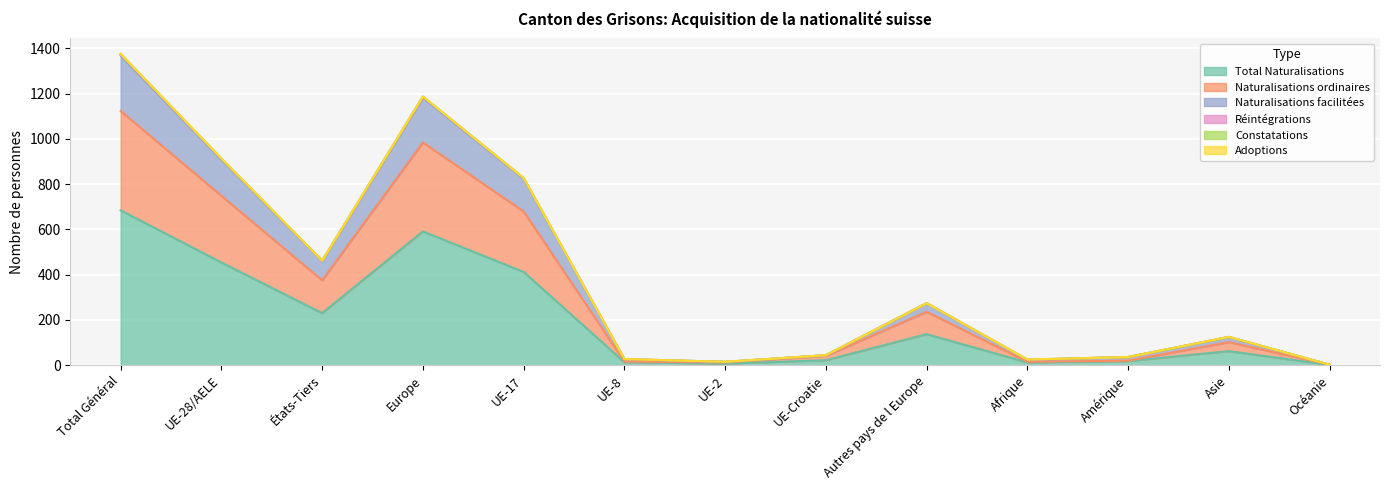

The value of Total Naturalisations at UE-28/AELE is 168. True or false?

False